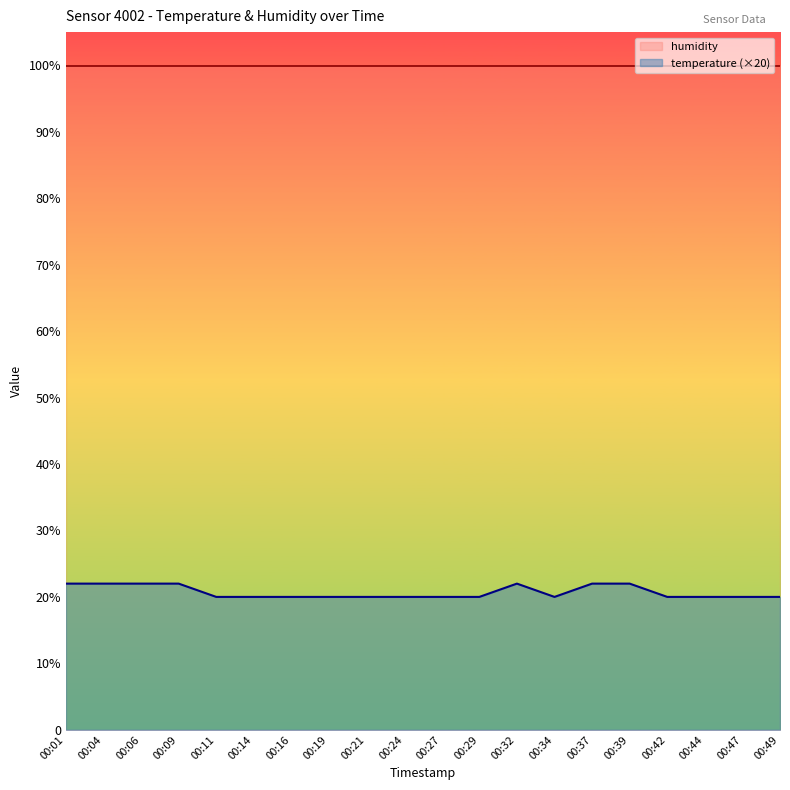

Reading left to right, transcribe all the data shown in this chart.

00:01=22	00:04=22	00:06=22	00:09=22	00:11=20	00:14=20	00:16=20	00:19=20	00:21=20	00:24=20	00:27=20	00:29=20	00:32=22	00:34=20	00:37=22	00:39=22	00:42=20	00:44=20	00:47=20	00:49=20